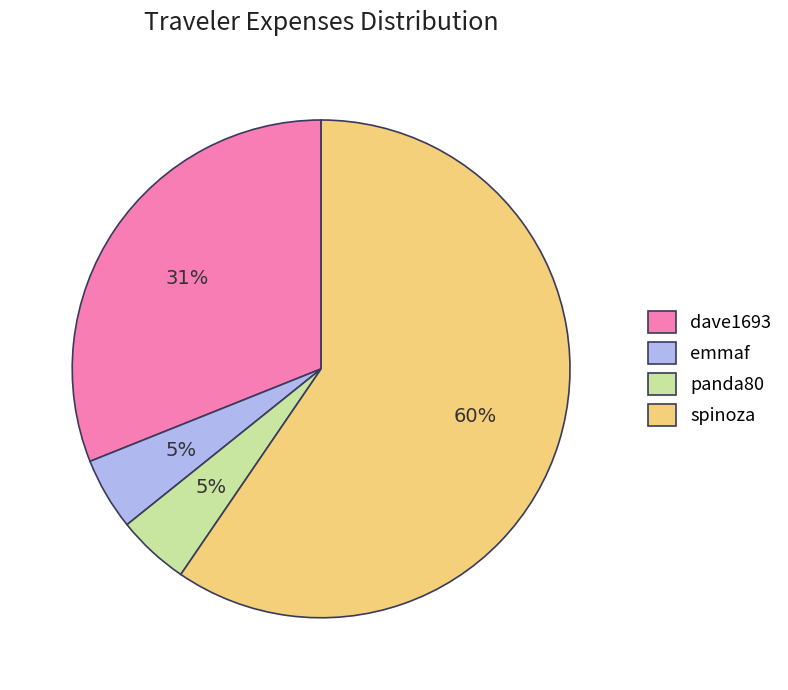

Is the sum of dave1693 and emmaf greater than half?

No